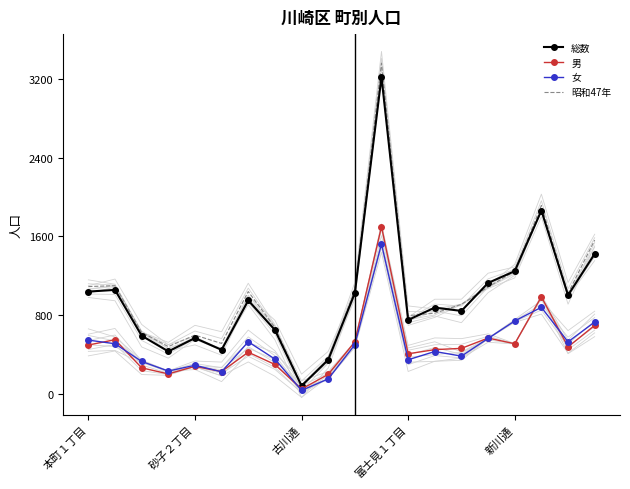

Which series has the largest total across all categories?

昭和47年